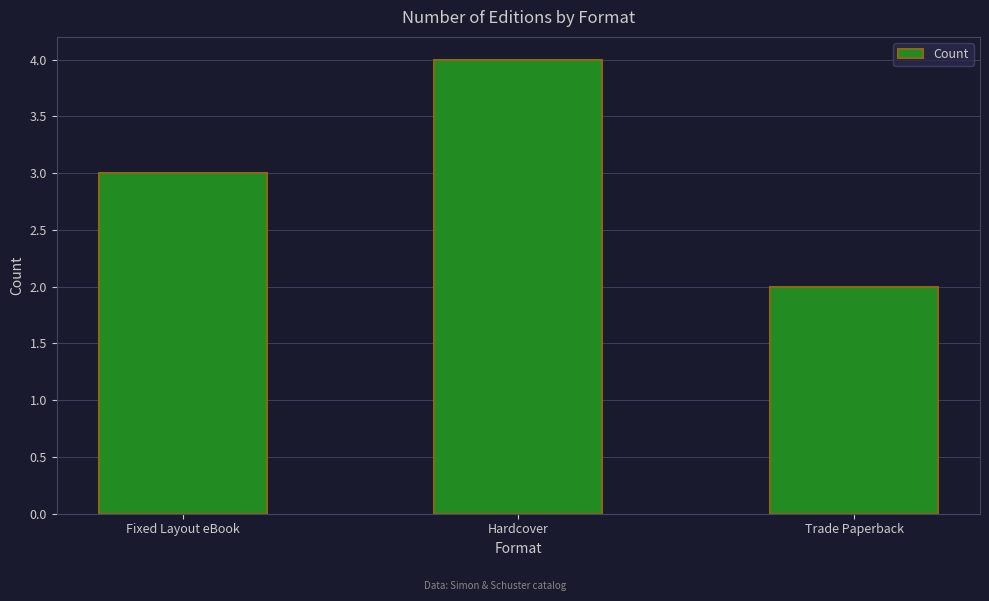

Which has a higher value, Hardcover or Fixed Layout eBook?

Hardcover